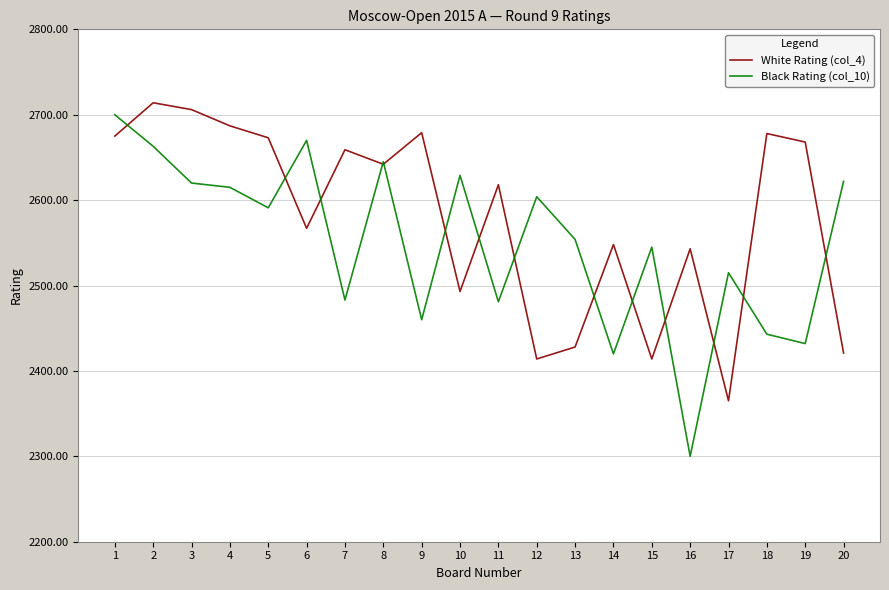

The White Rating (col_4) series shows 4209 at 19. True or false?

False